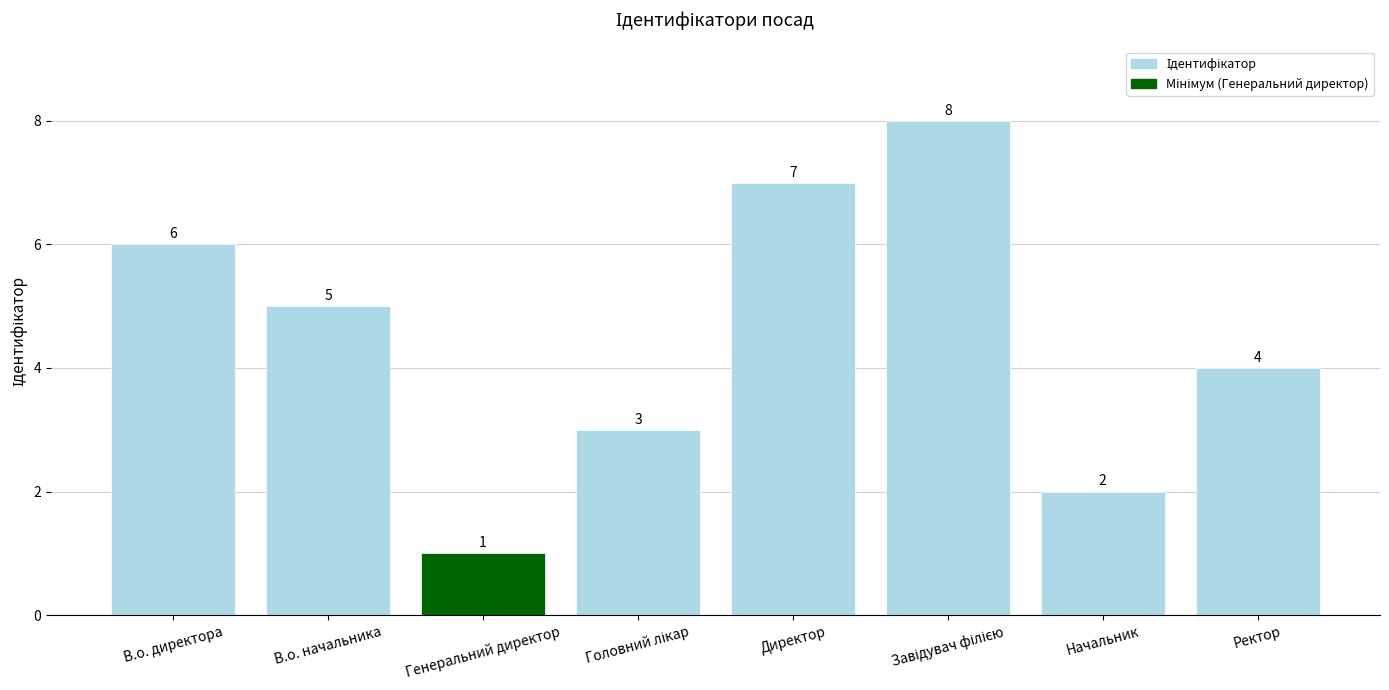

How many values are between 3 and 7?

5